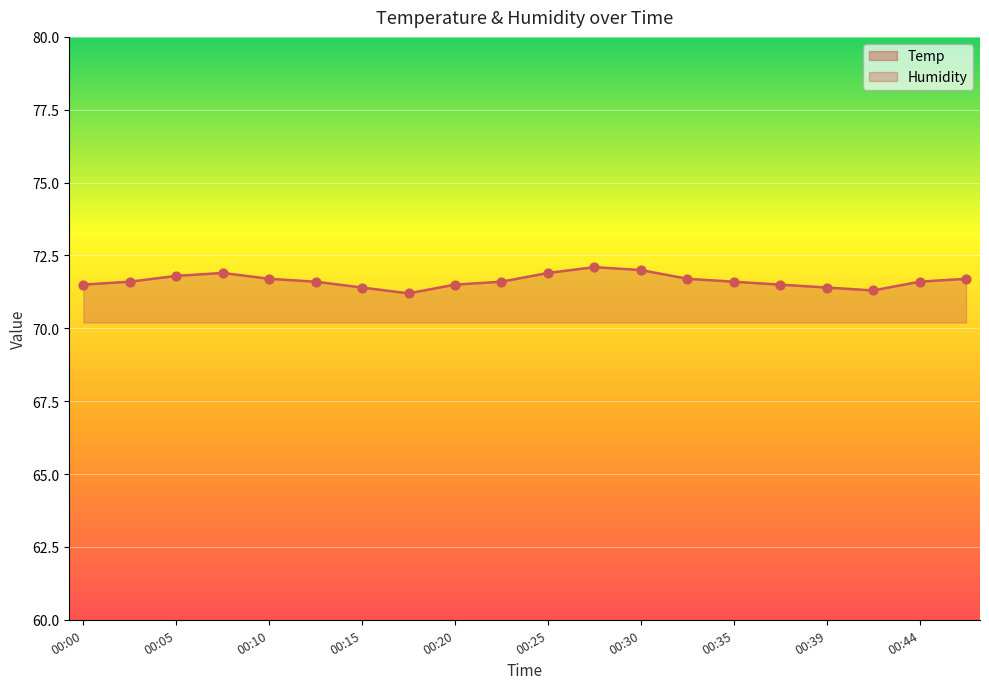

What are all the series names shown in the legend?

Temp, Humidity